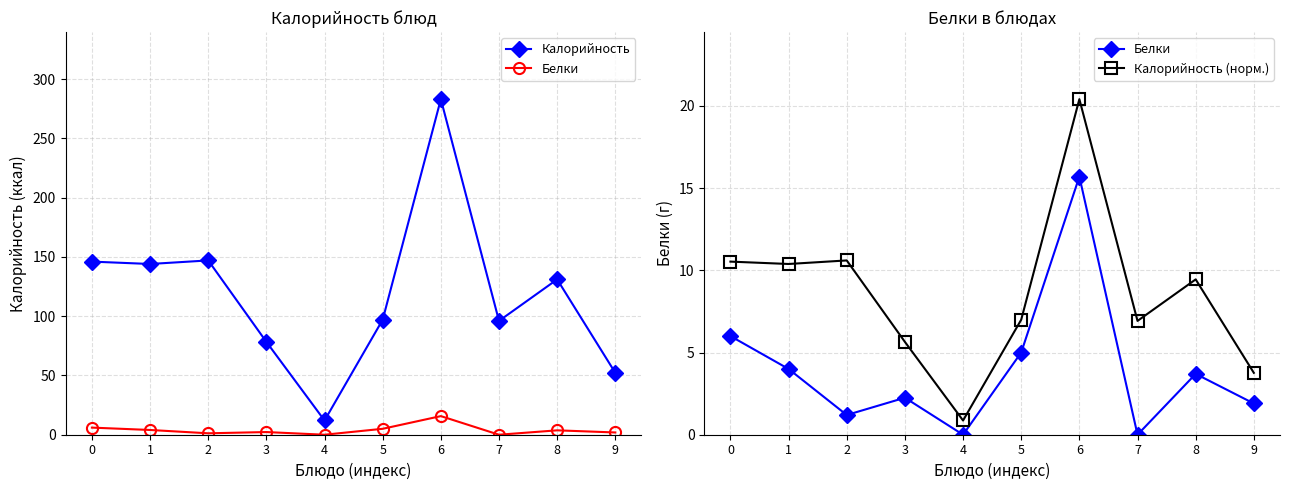

Reading left to right, transcribe all the data shown in this chart.

Калорийность: 146.0	144.0	147.0	78.3	12.0	97.0	283.0	96.0	131.0	52.2
Белки: 6.0	4.0	1.2	2.2	0.0	5.0	15.7	0.0	3.7	1.9
Калорийность (норм.): 10.5	10.4	10.6	5.6	0.9	7.0	20.4	6.9	9.4	3.8